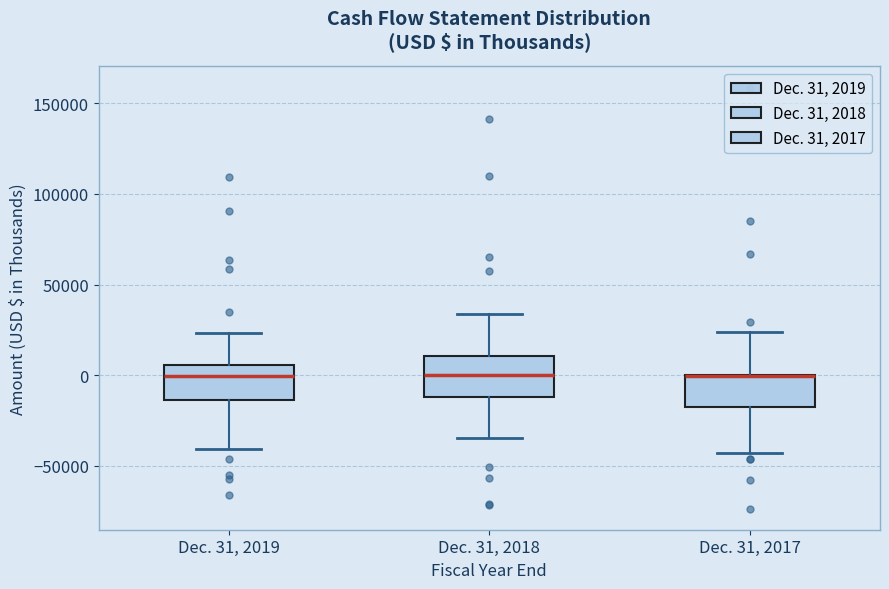

Reading left to right, transcribe this box plot: for each box, give where its median line is, the range the box spans, and where its two whiskers end, as read against the y-axis. The values are not printed on the chart, so give them approximately, as read against the axis.

Dec. 31, 2019: median 0, box -15000 to 5000, whiskers -40000 to 25000
Dec. 31, 2018: median 0, box -10000 to 10000, whiskers -35000 to 35000
Dec. 31, 2017: median 0 (drawn on the box's upper edge), box -20000 to 0, whiskers -45000 to 25000